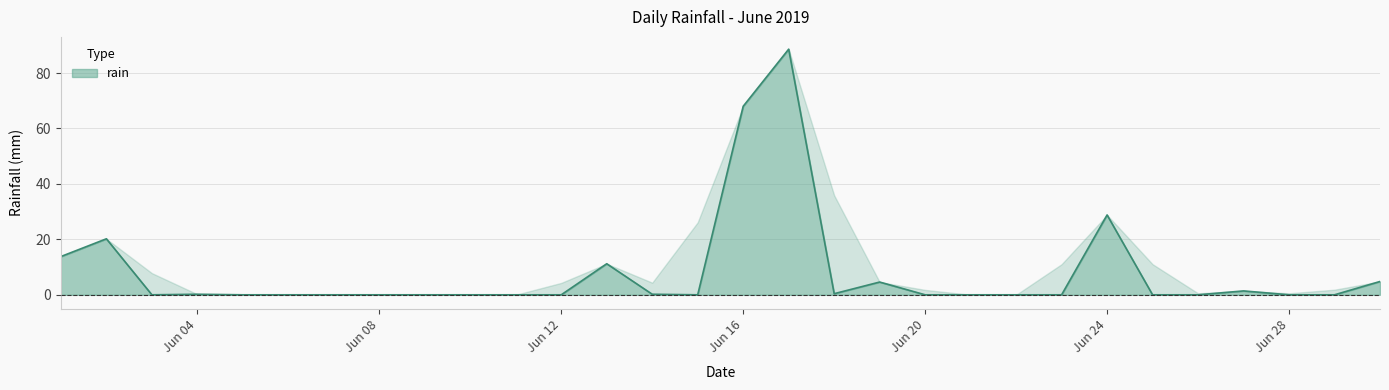

Where is rain nearest to the value 44?

Jun 24